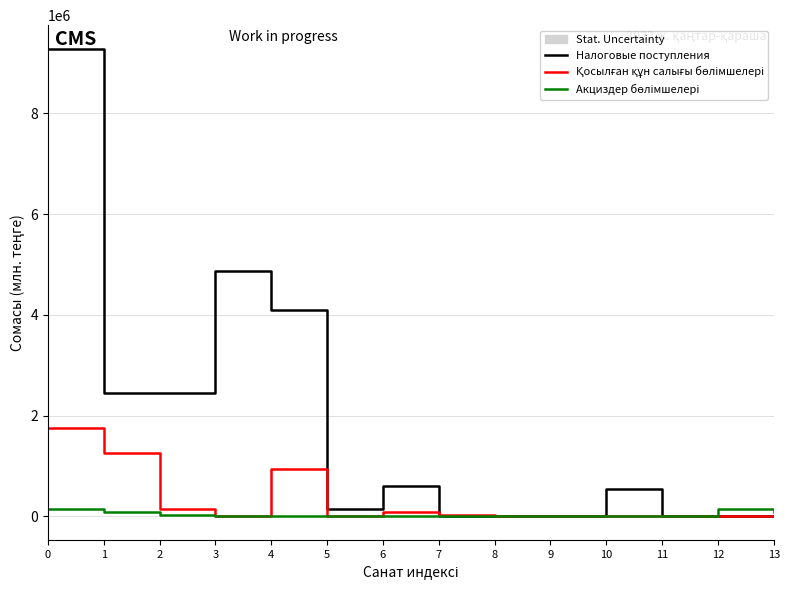

Which series changed the most between 2 and 12?

Налоговые поступления